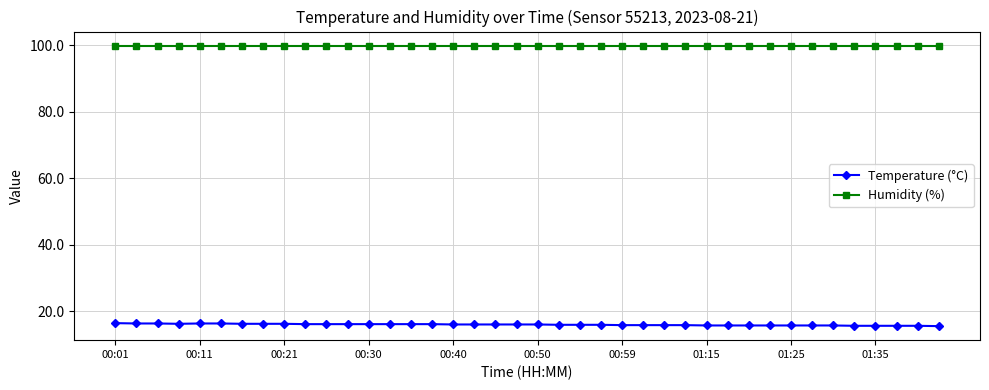

Rank the series by their maximum value, from lowest to highest.

Temperature (°C), Humidity (%)